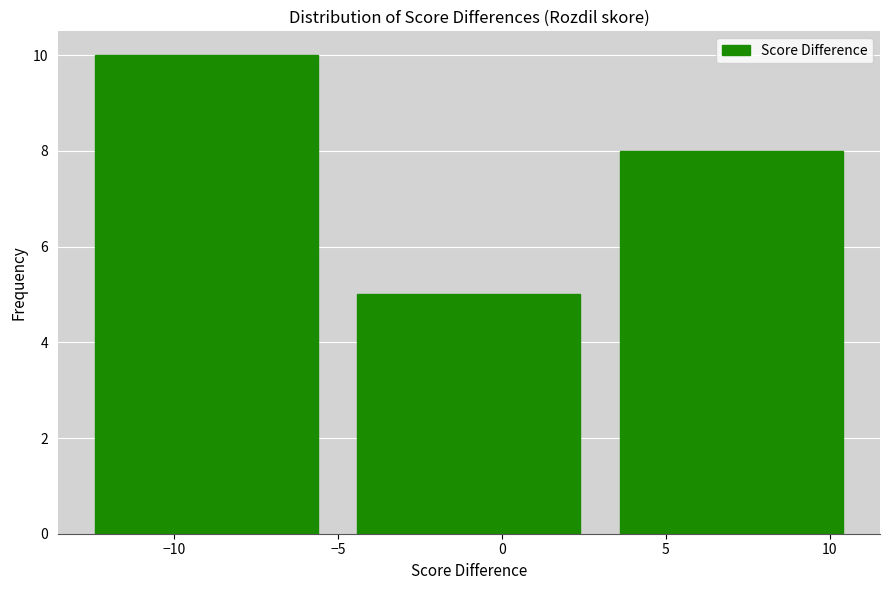

What is the height of the bar covering -13 to -5 on the x-axis? The values are not printed on the chart, so give them approximately, as read against the axis.

10